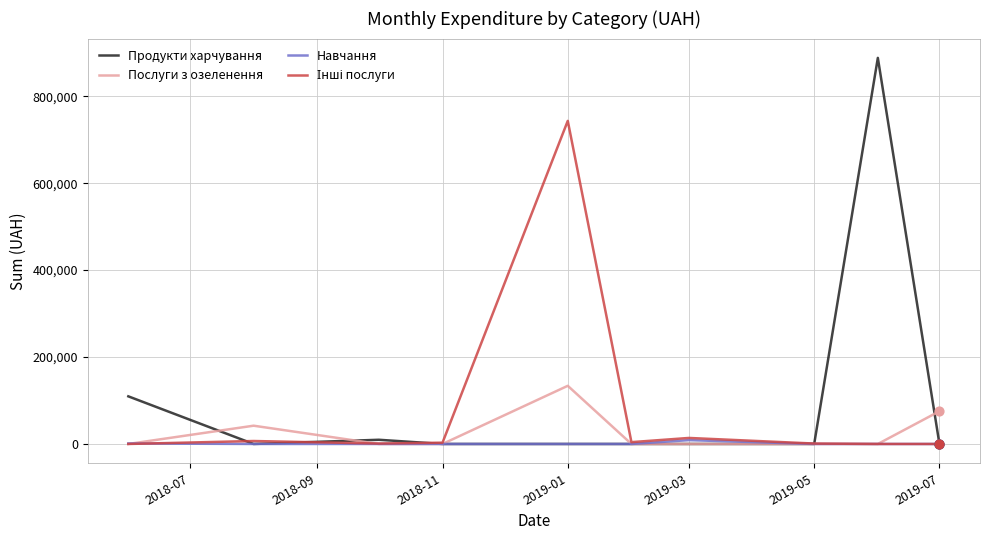

What is the maximum value for Послуги з озеленення?

133830.4